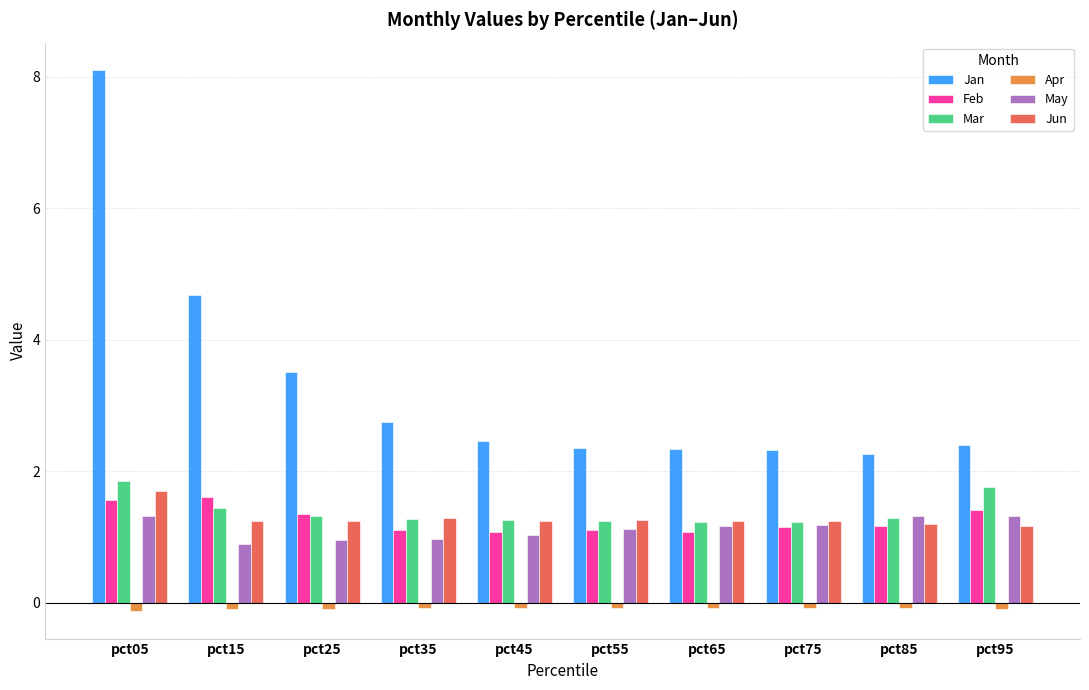

Which series has the widest spread of values?

Jan